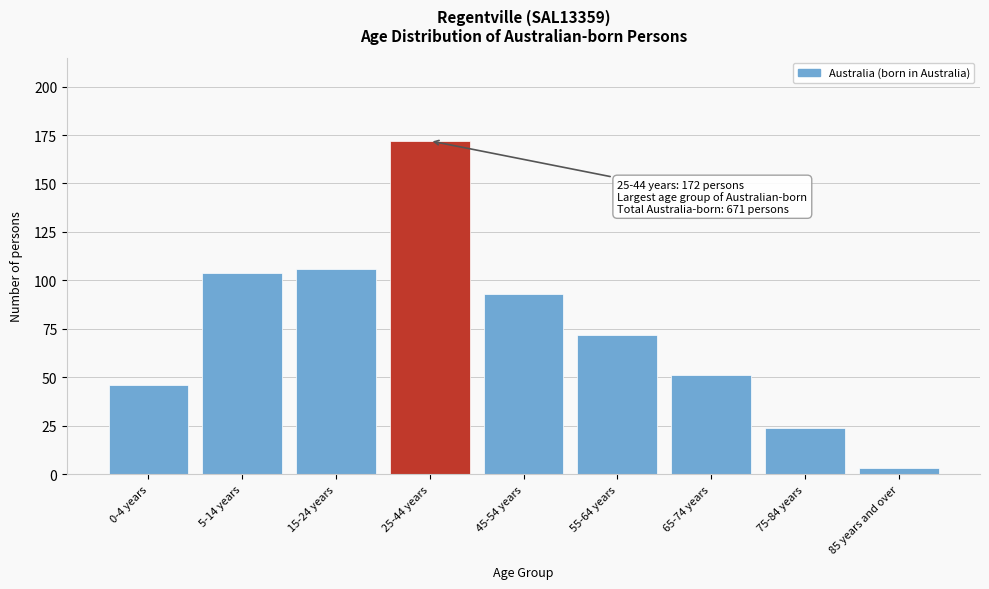

Reading left to right, transcribe all the data shown in this chart.

46	104	106	172	93	72	51	24	3